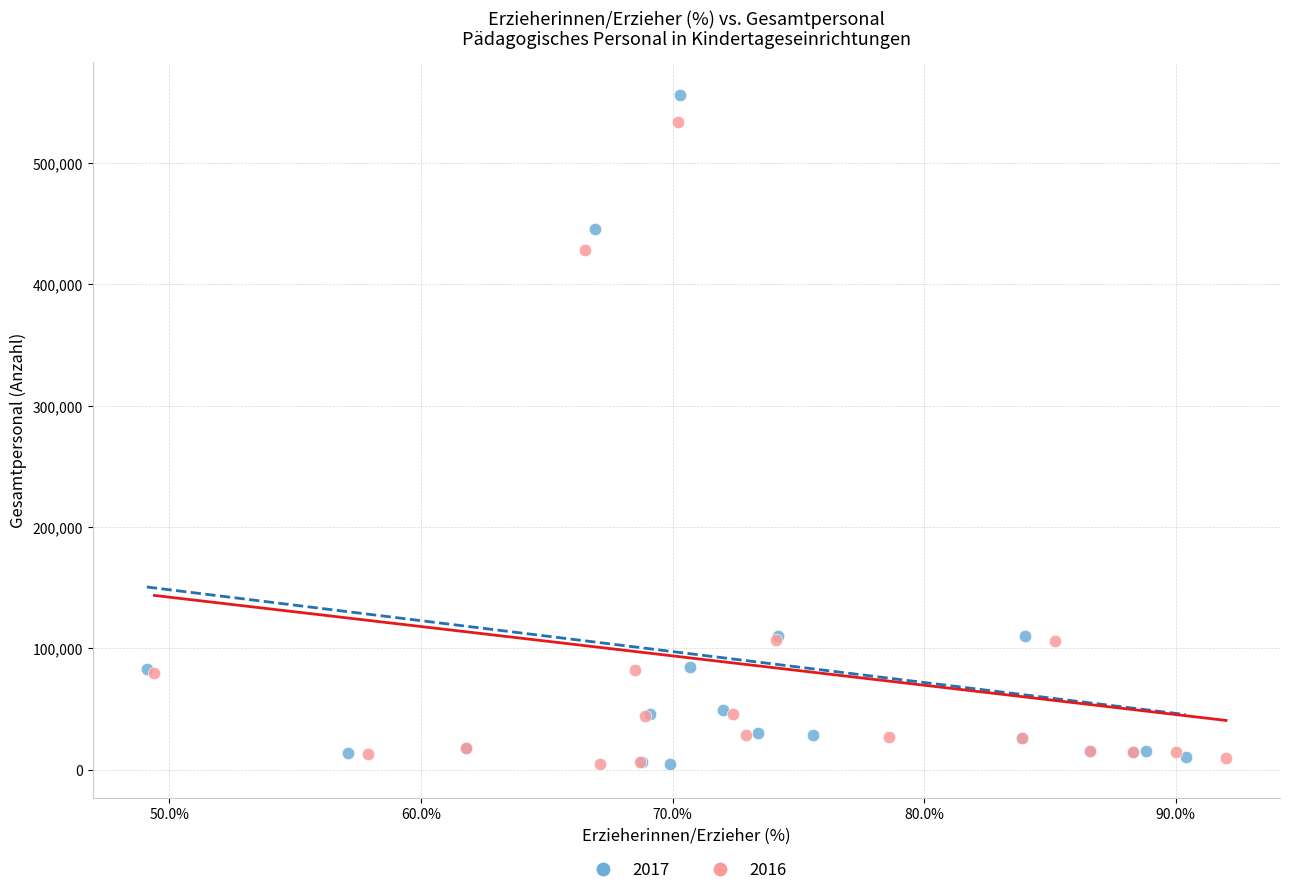

What are all the series names shown in the legend?

2017, 2016